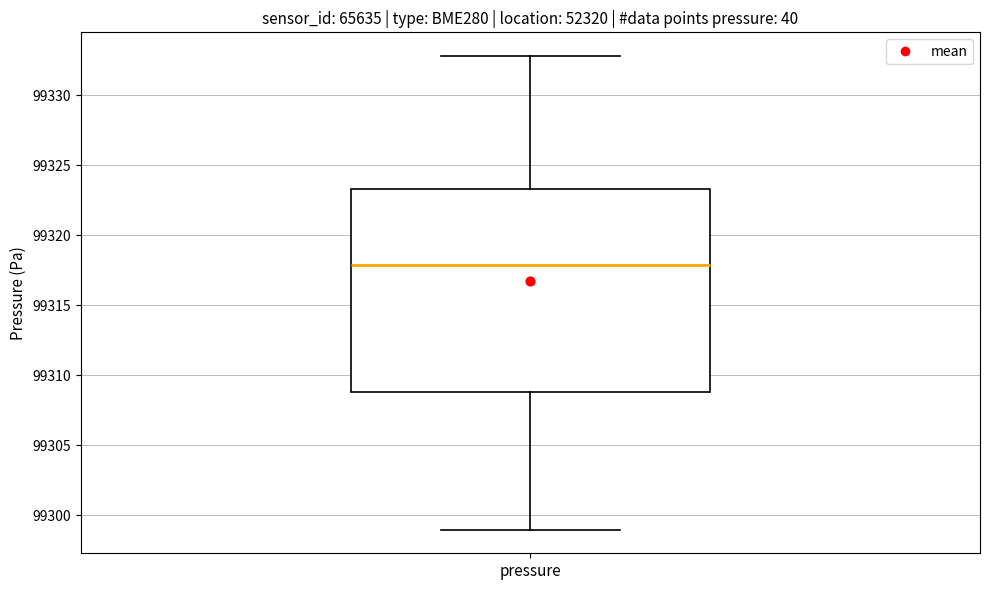

Where does the upper whisker of the box for pressure end on the y-axis? The values are not printed on the chart, so give them approximately, as read against the axis.

99333.0